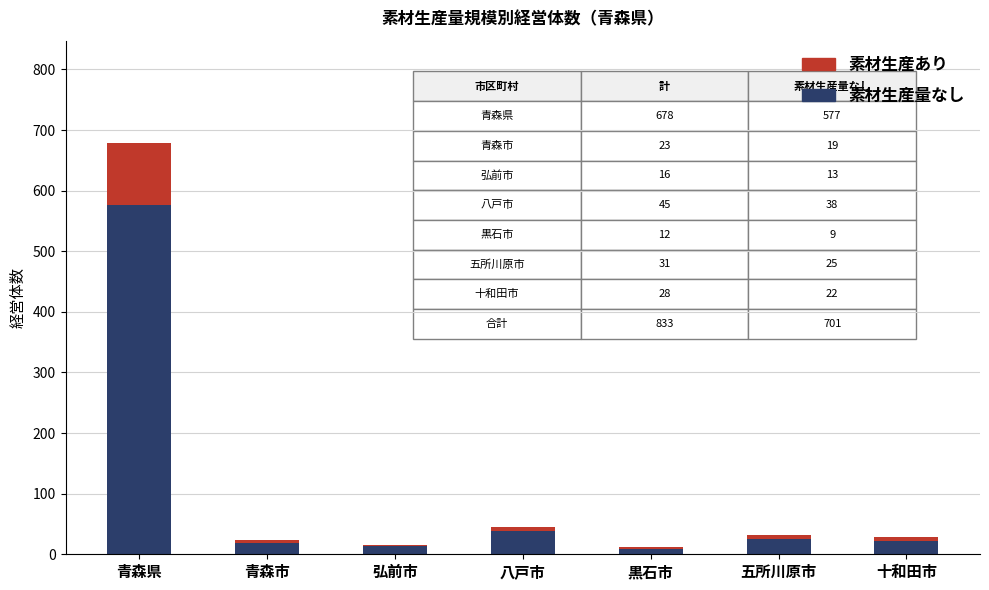

What is the sum of all 素材生産量なし values?

703